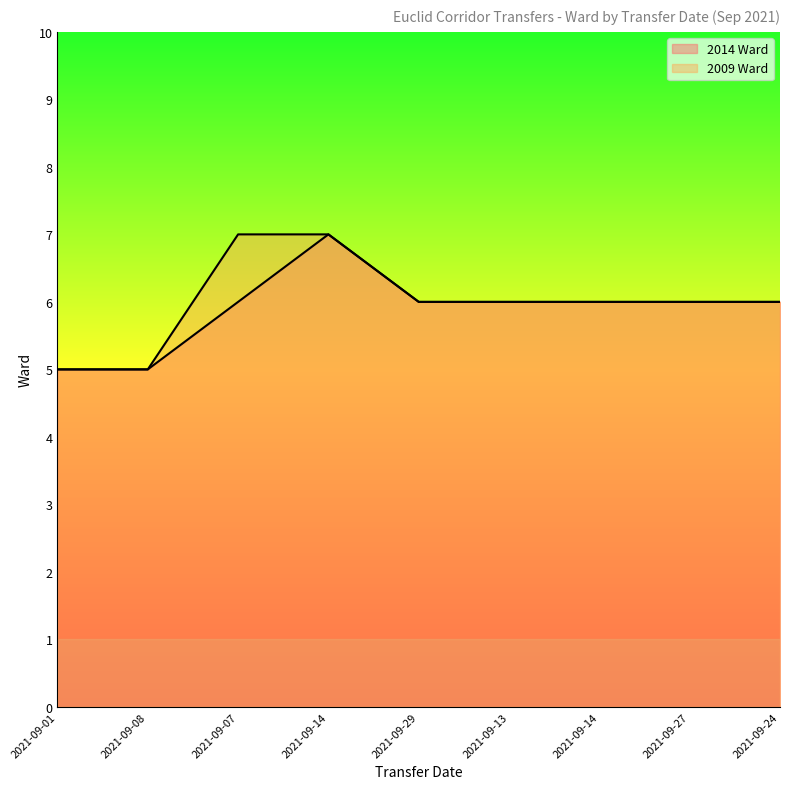

Reading left to right, list all the values displayed in this chart.

2014 Ward: 5	5	6	7	6	6	6	6	6
2009 Ward: 5	5	7	7	6	6	6	6	6